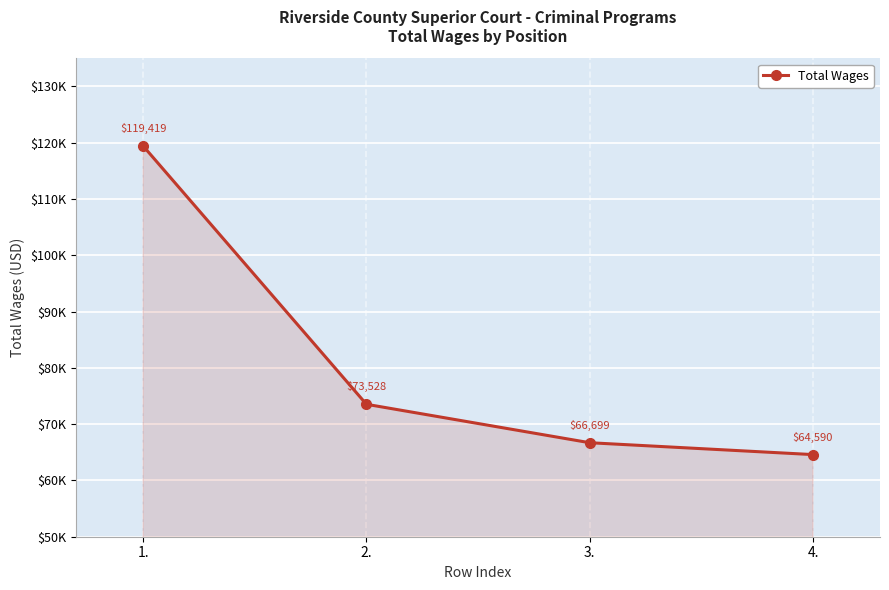

What position from the right is 2.?

3